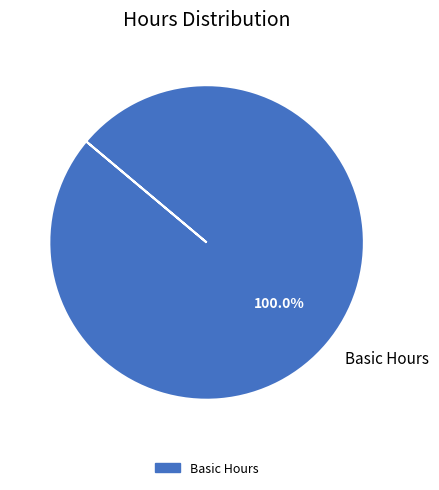

Which slice represents more than half of the pie?

Basic Hours